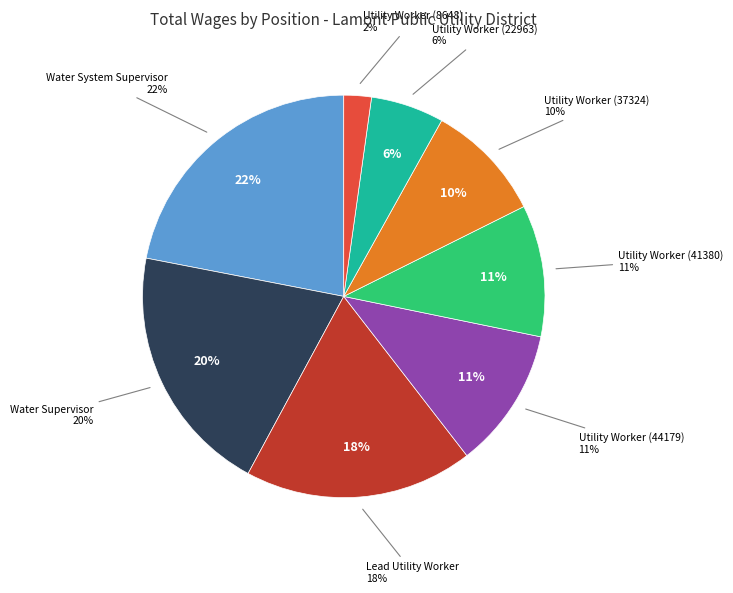

Rank the categories by value from highest to lowest.

Water System Supervisor, Water Supervisor, Lead Utility Worker, Utility Worker (44179), Utility Worker (41380), Utility Worker (37324), Utility Worker (22963), Utility Worker (8648)